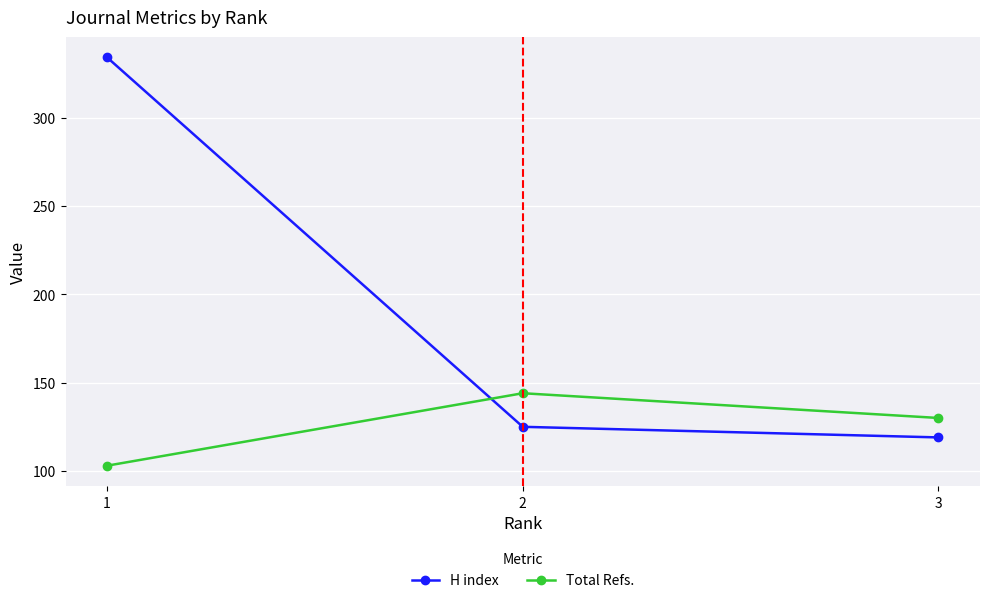

Reading left to right, transcribe all the data shown in this chart.

H index: 1=334	2=125	3=119
Total Refs.: 1=103	2=144	3=130